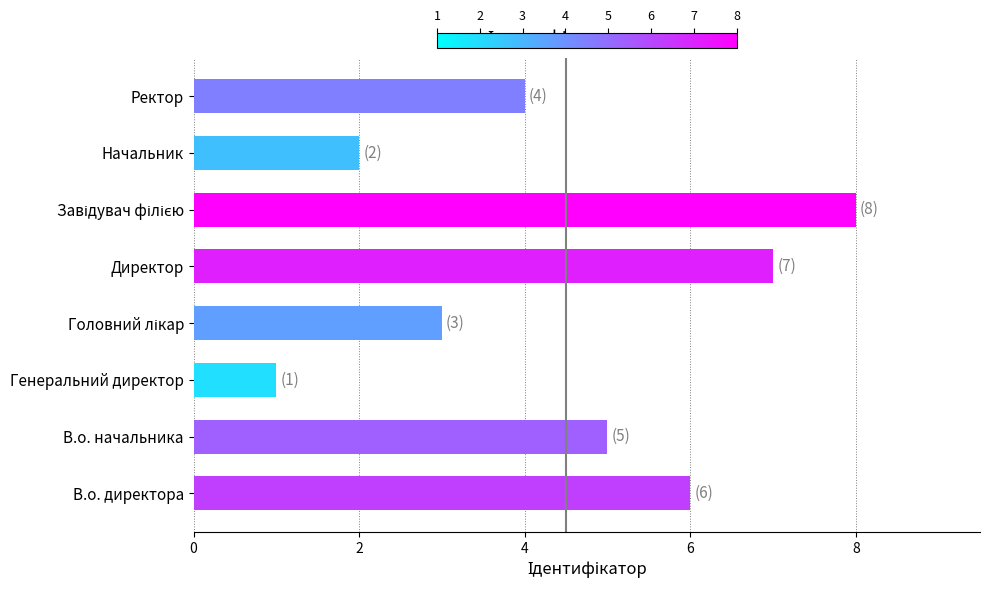

What is the difference between the maximum and minimum values?

7